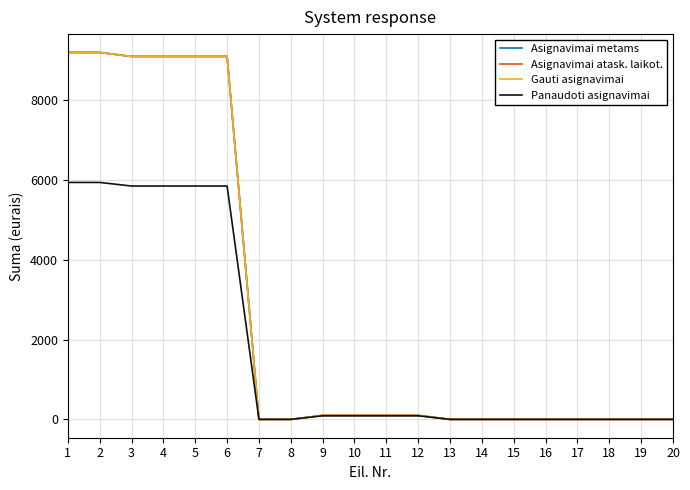

At 16, list the series in order from largest to smallest.

Asignavimai metams, Asignavimai atask. laikot., Gauti asignavimai, Panaudoti asignavimai